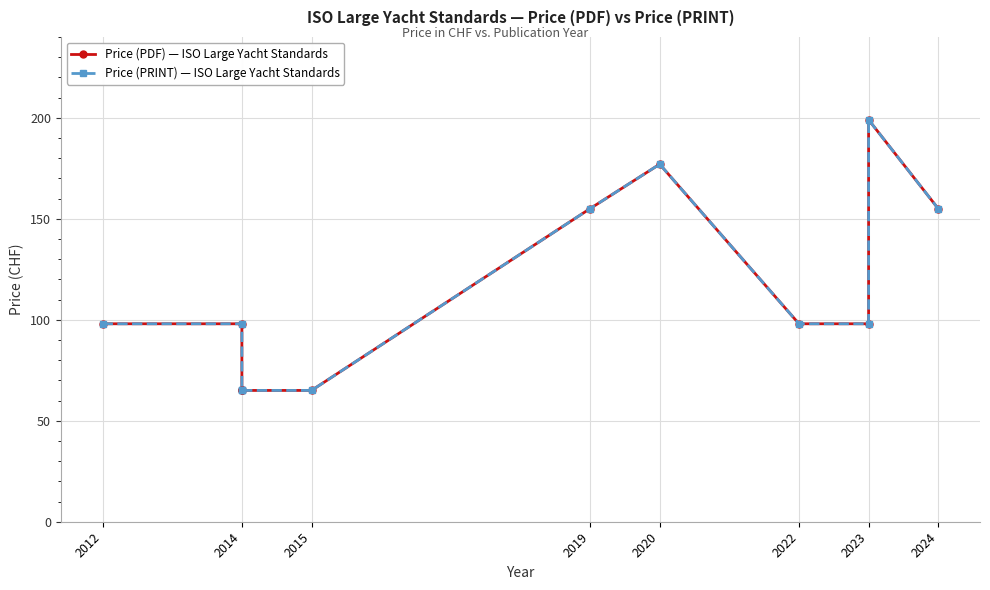

List the series in order of their peak value, lowest first.

Price (PDF) — ISO Large Yacht Standards, Price (PRINT) — ISO Large Yacht Standards